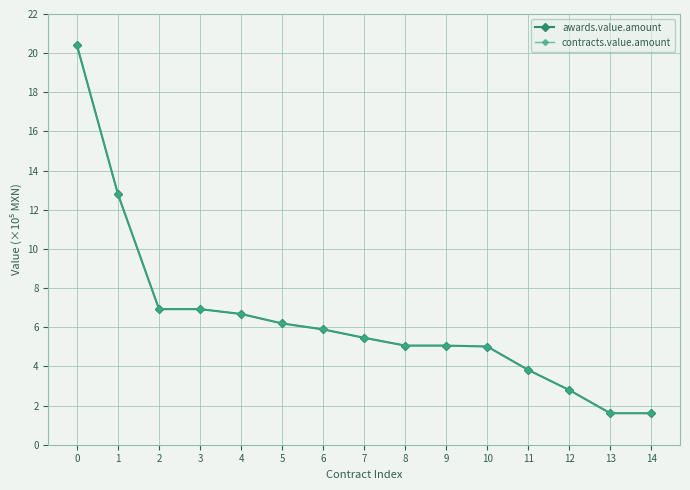

List the labels in order of contracts.value.amount value, largest first.

0, 1, 2, 3, 4, 5, 6, 7, 8, 9, 10, 11, 12, 13, 14